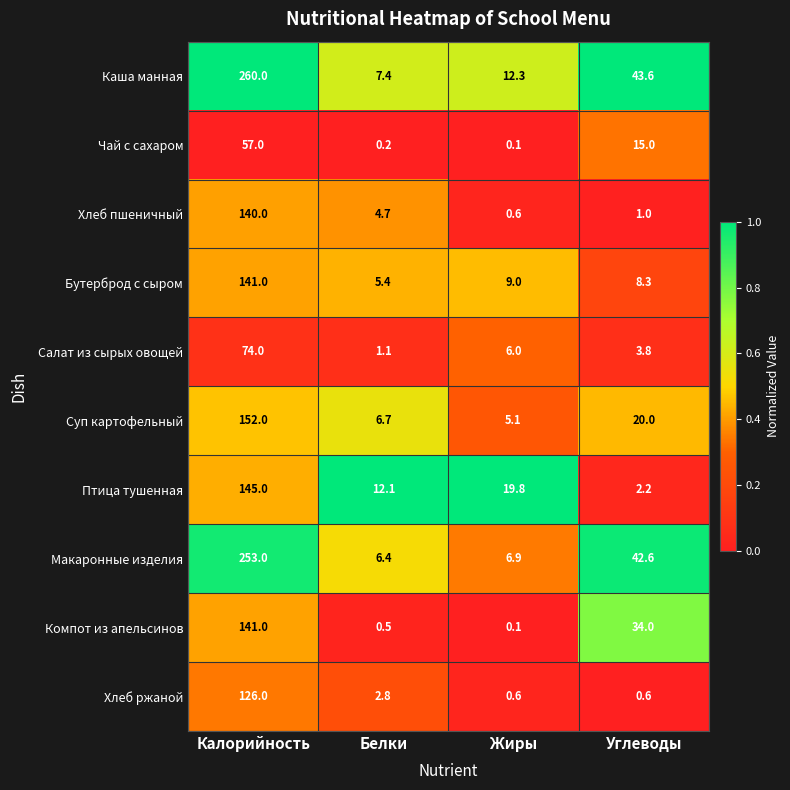

What is the maximum value for Чай с сахаром?

57.0